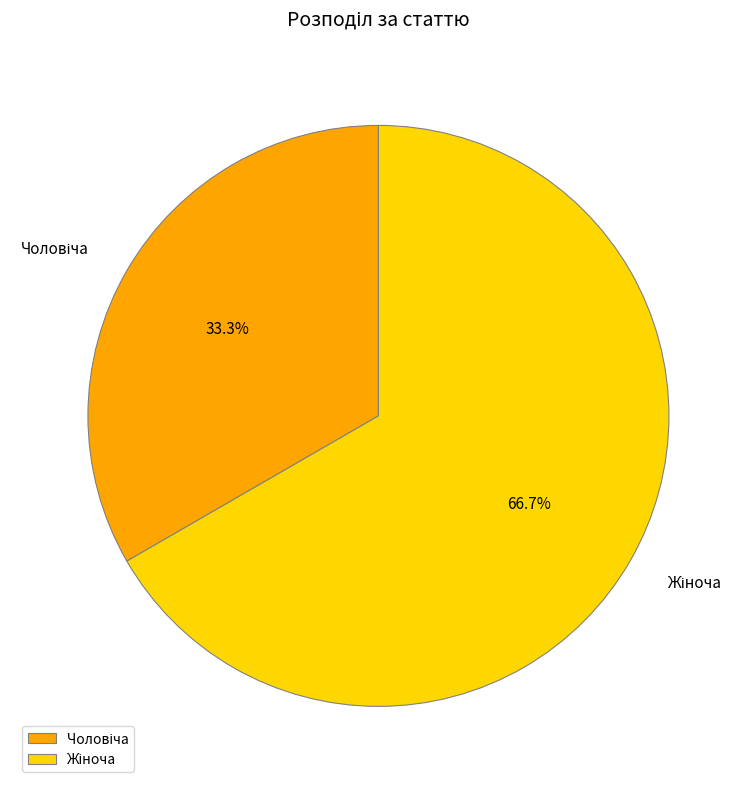

Is there a majority slice in this chart?

Yes